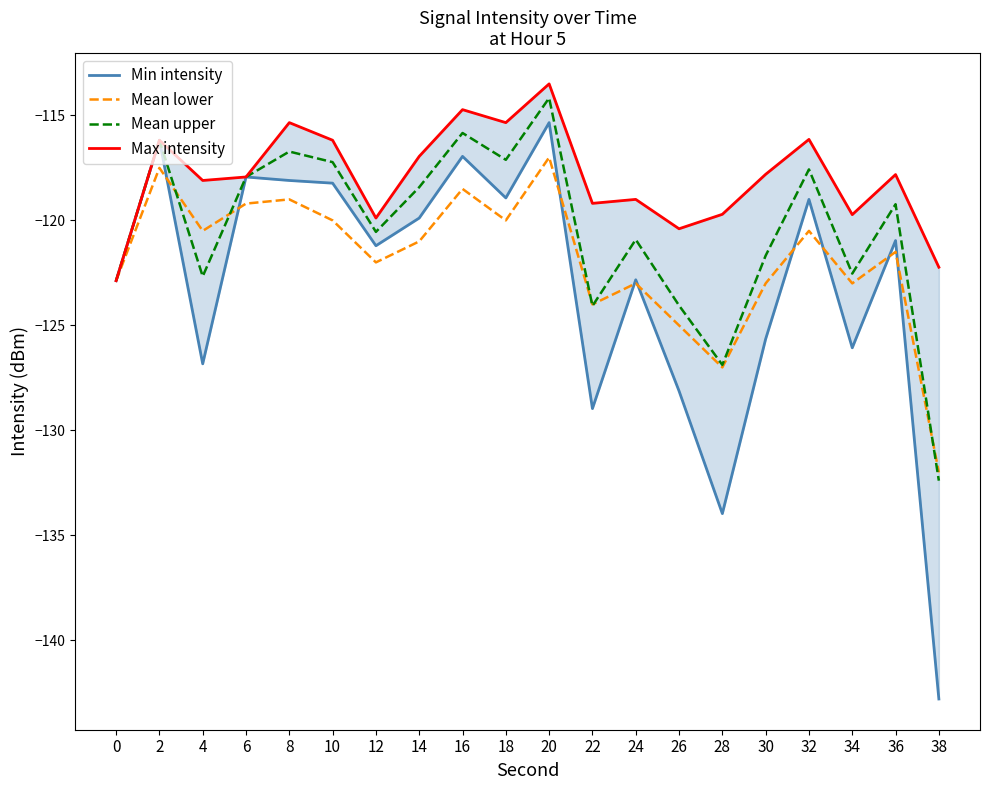

Between 10 and 30, which series saw the biggest shift?

Min intensity